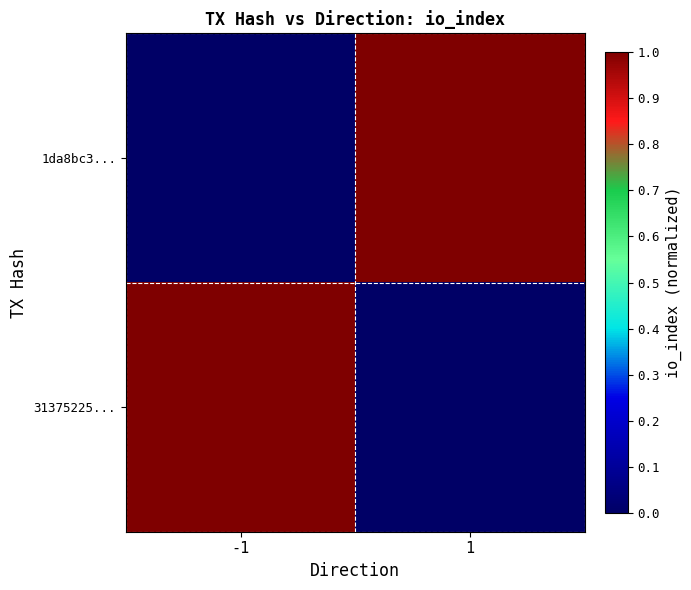

List the series in order of their peak value, highest first.

1da8bc3..., 31375225...